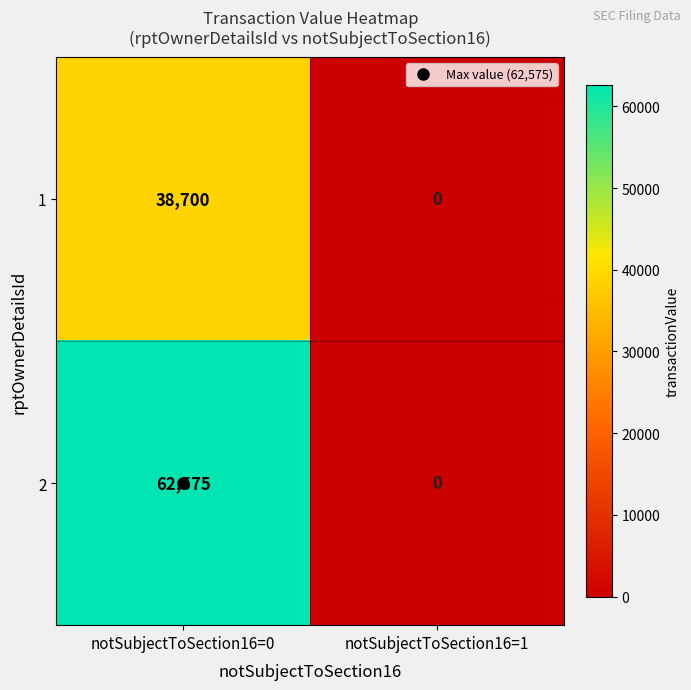

At which category is the sum across all series the highest?

notSubjectToSection16=0